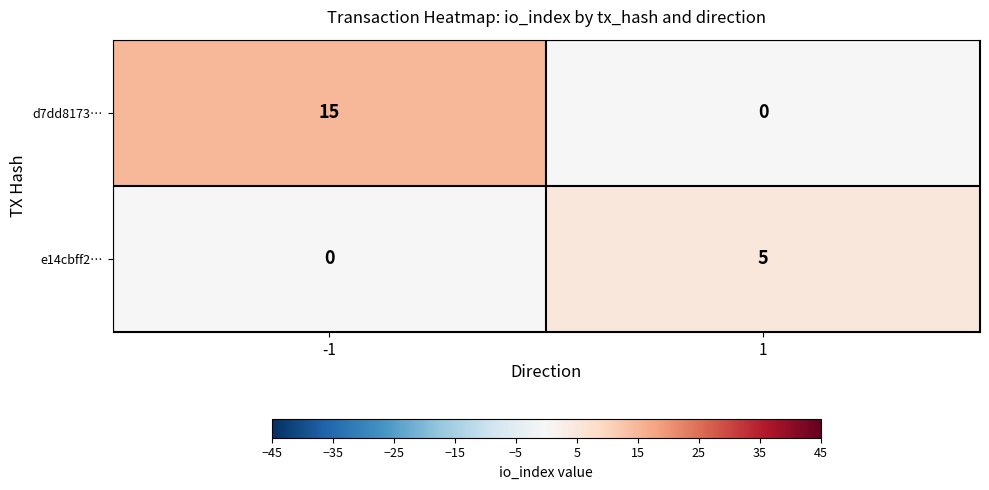

Between -1 and 1, which series saw the biggest shift?

d7dd8173…